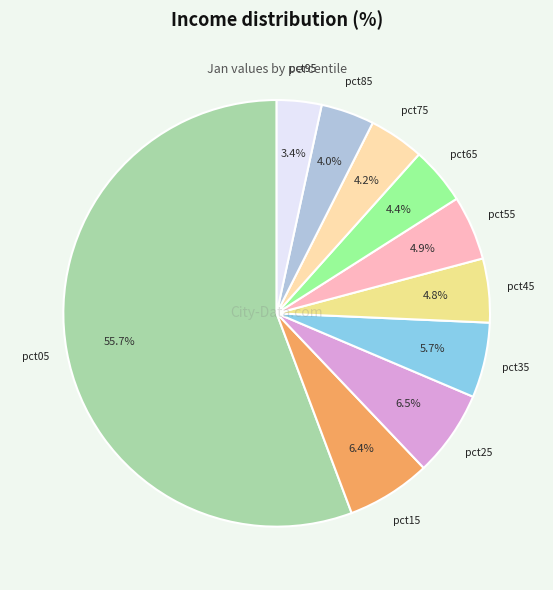

Does any single category account for the majority?

Yes